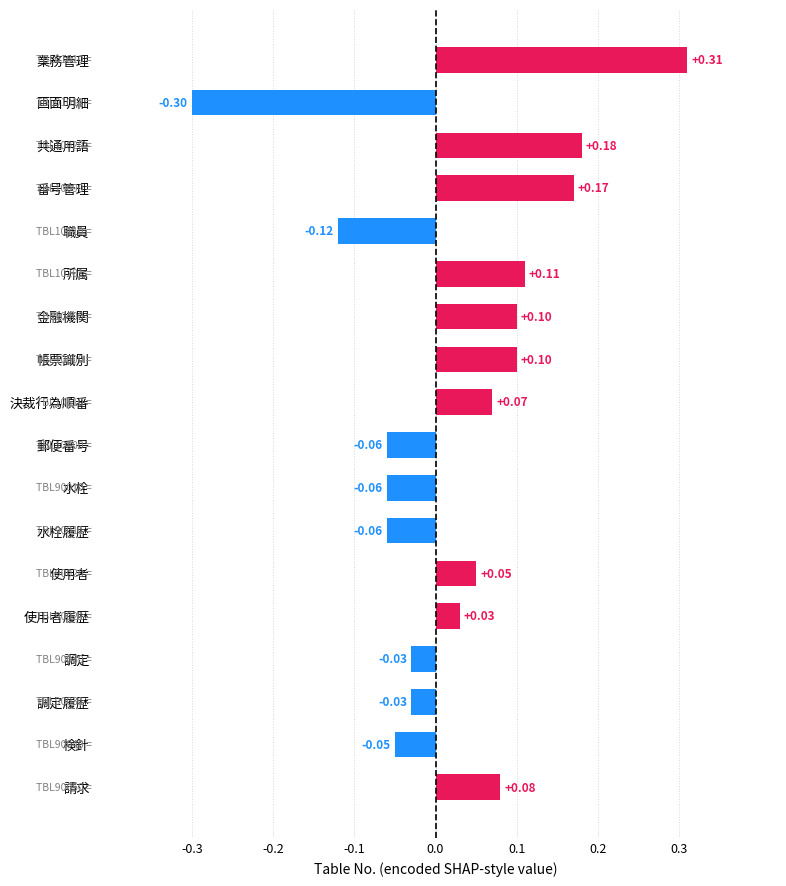

How many values are below zero?

8